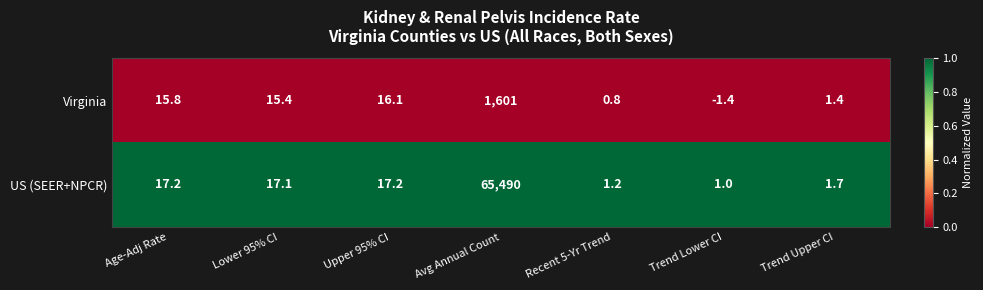

The Virginia series shows 15.4 at Lower 95% CI. True or false?

True